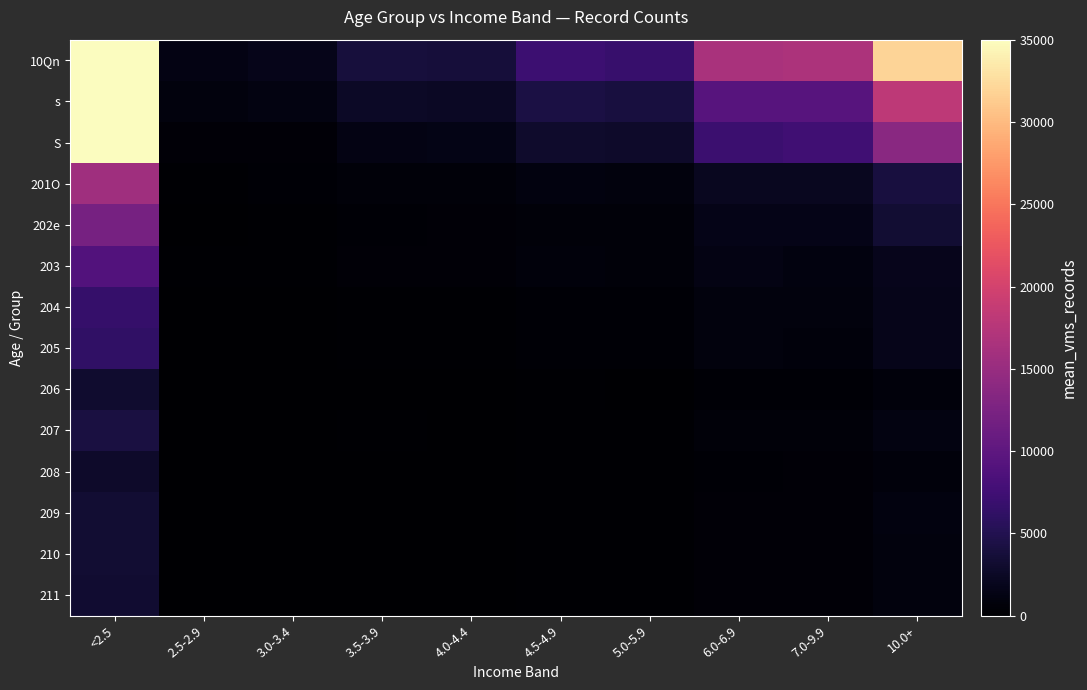

What is the total value across all series at 2.5-2.9?

3555